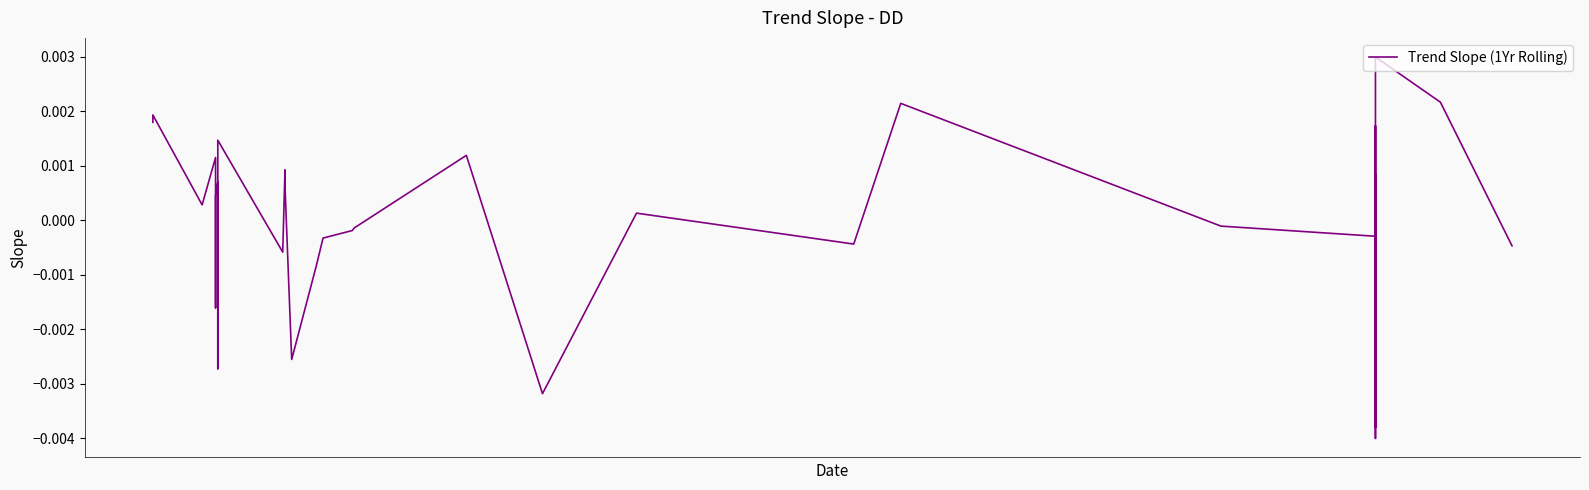

How many data points does each series have?

40